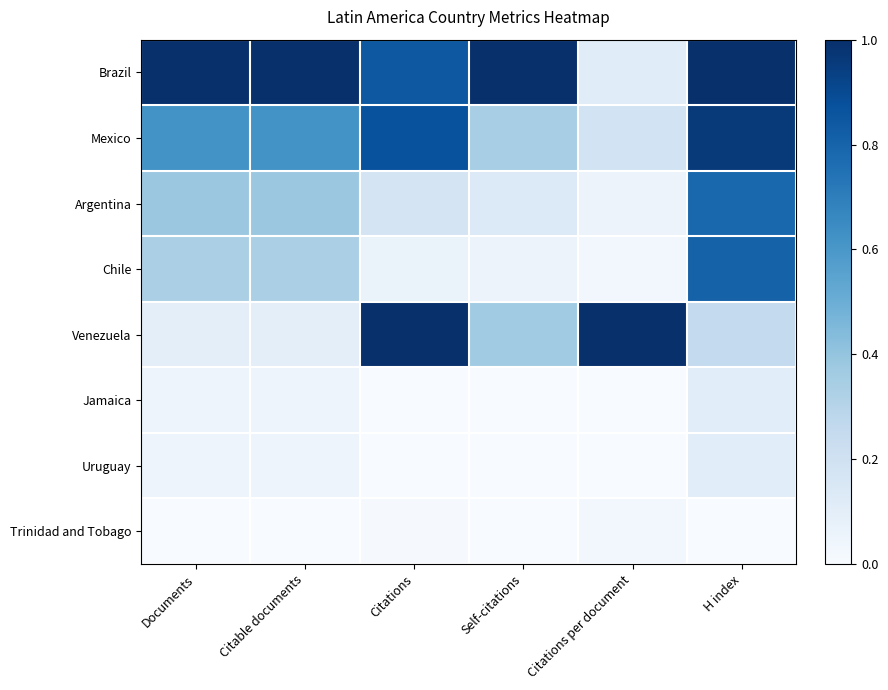

Between Self-citations and Citations, which is larger?

Self-citations